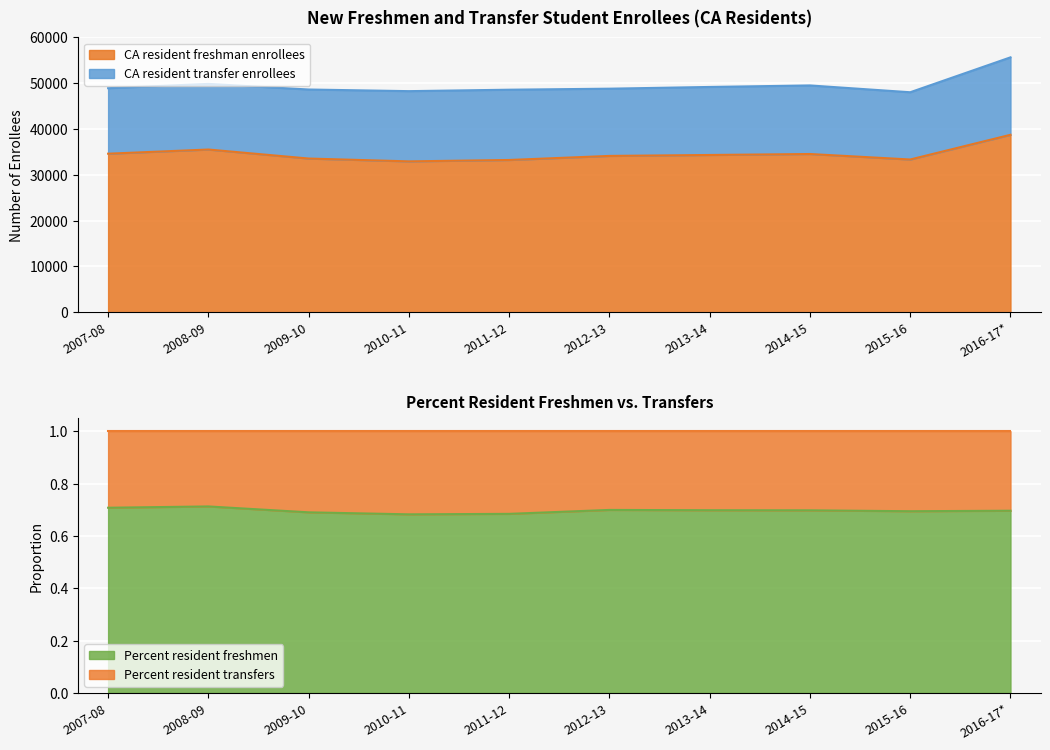

Approximately how many times larger is the value at 2011-12 compared to 2014-15?

1.0